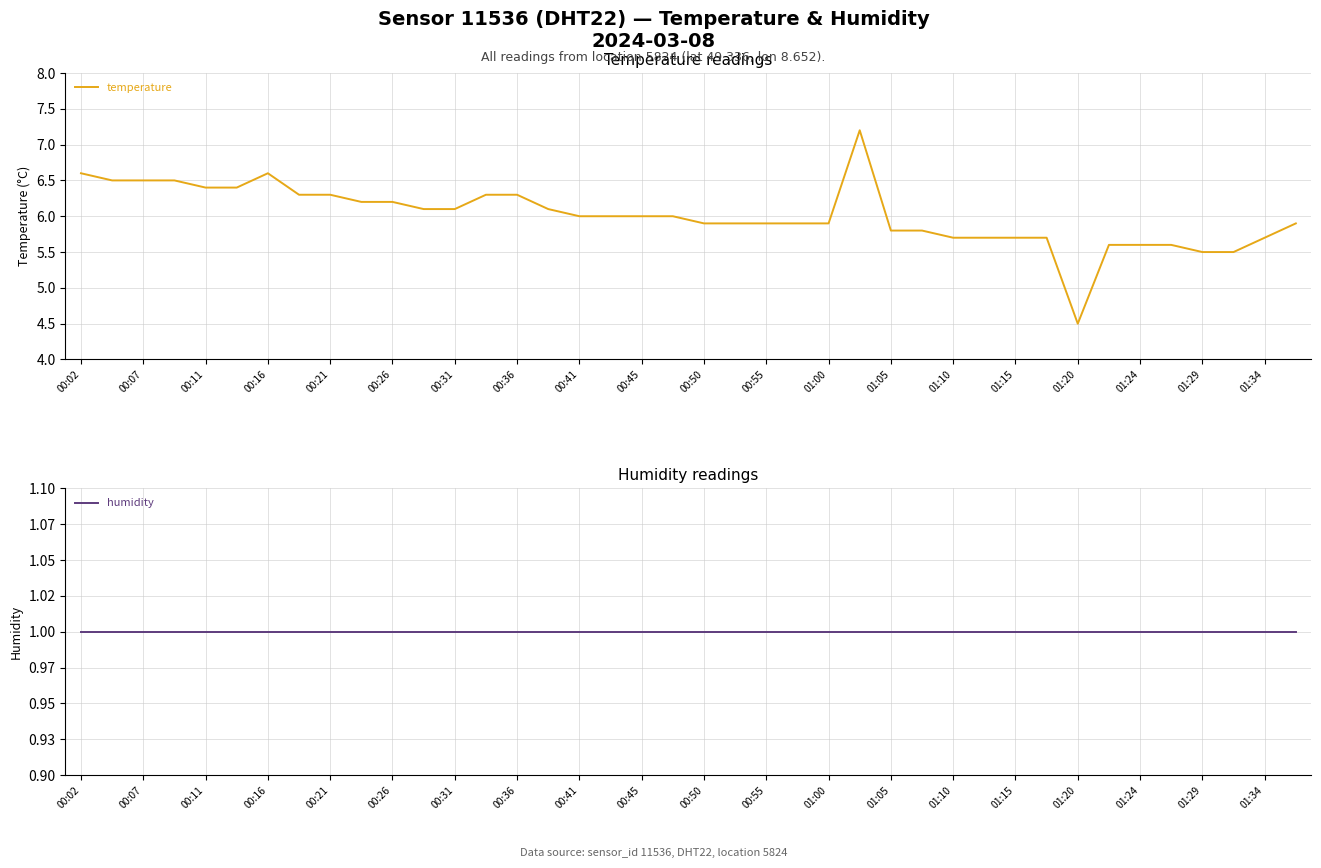

Which series has the largest total across all categories?

temperature